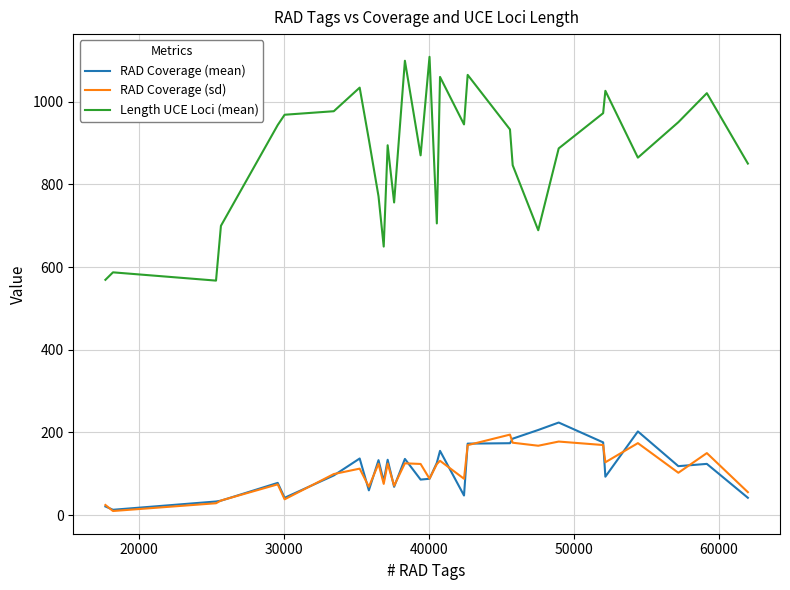

True or false: Length UCE Loci (mean) and RAD Coverage (sd) cross at least once.

False